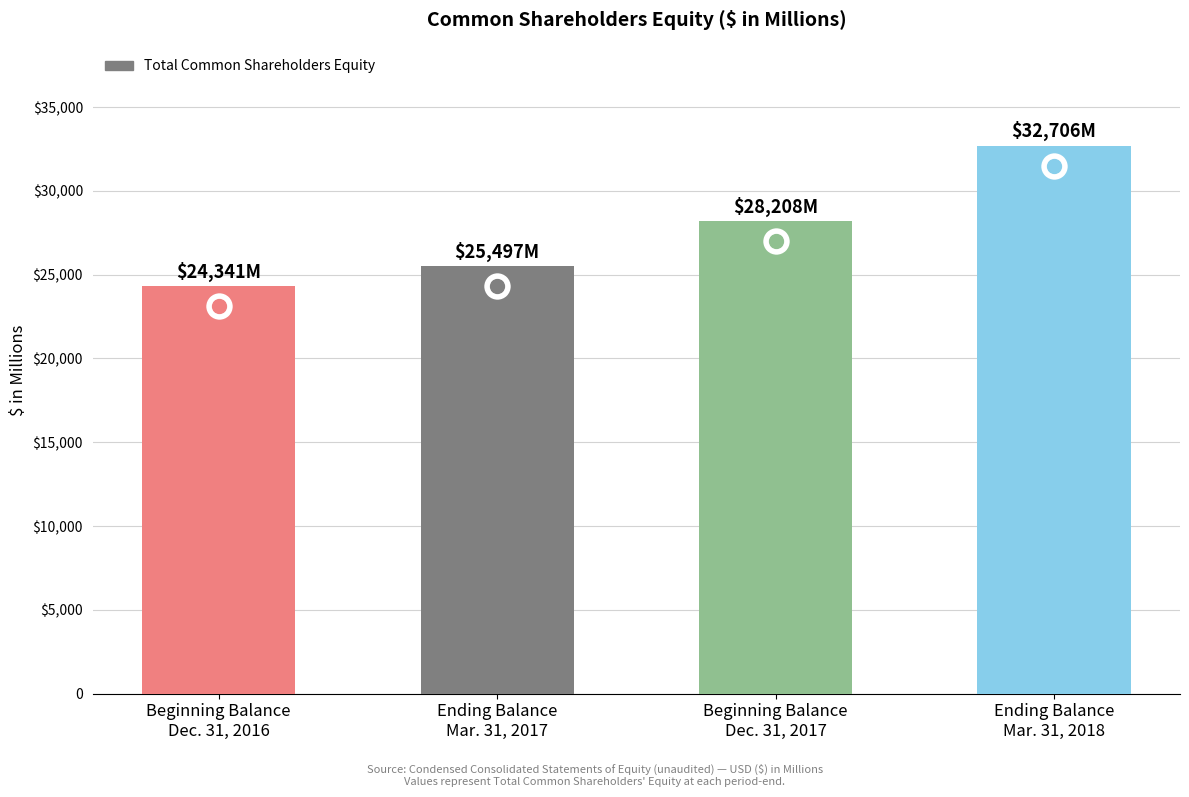

Is it true that the value at Beginning Balance
Dec. 31, 2017 is 28208?

True